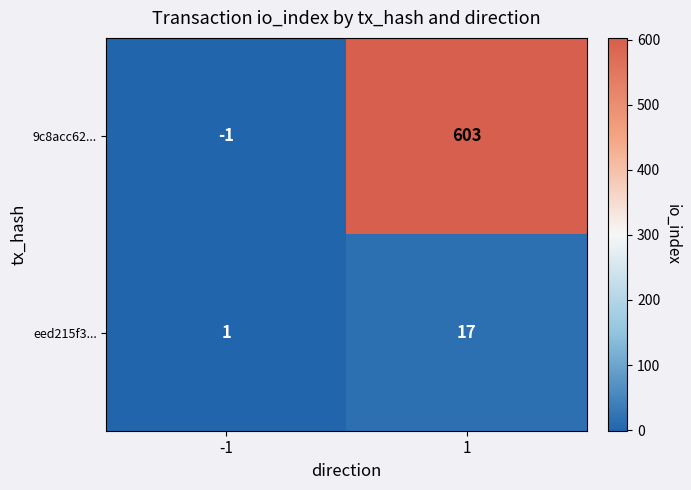

What is the maximum value shown in the chart?

603